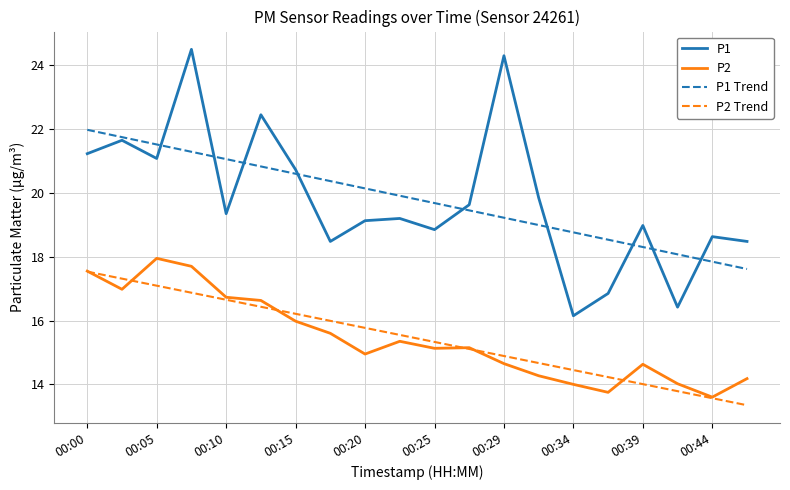

Which series has the largest range (max minus min)?

P1